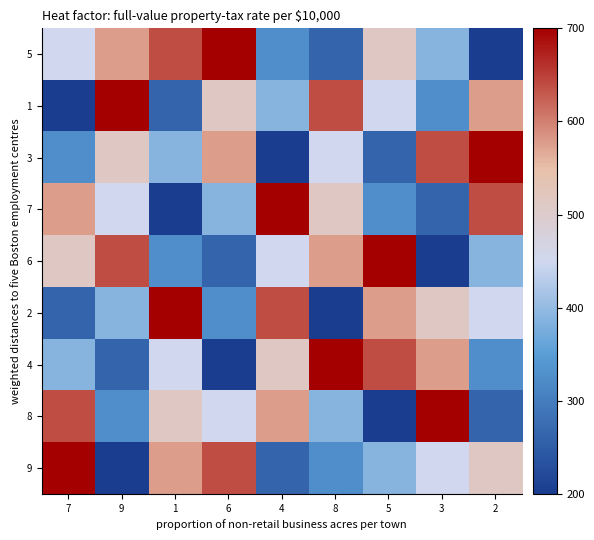

Between 7 and 3, which is larger?

7